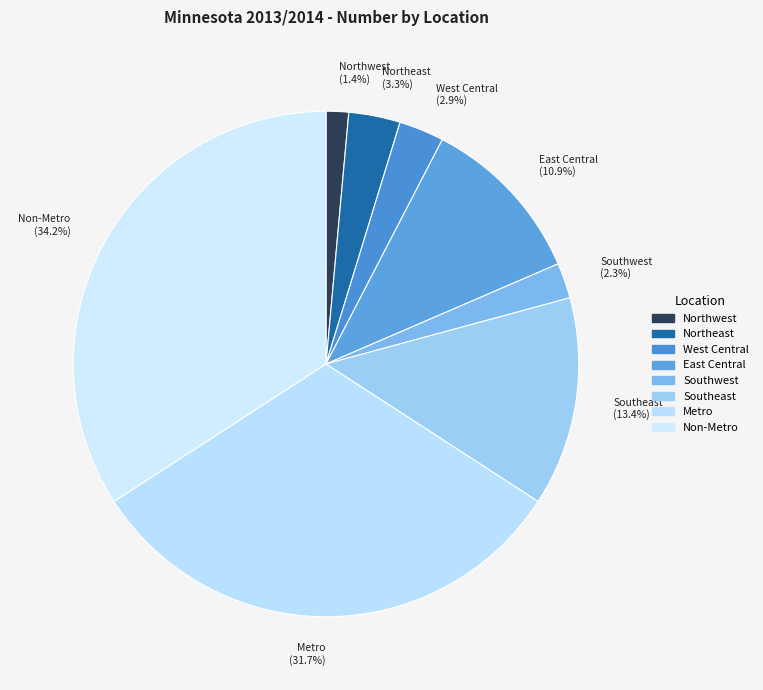

Is Southeast the majority of the pie?

No